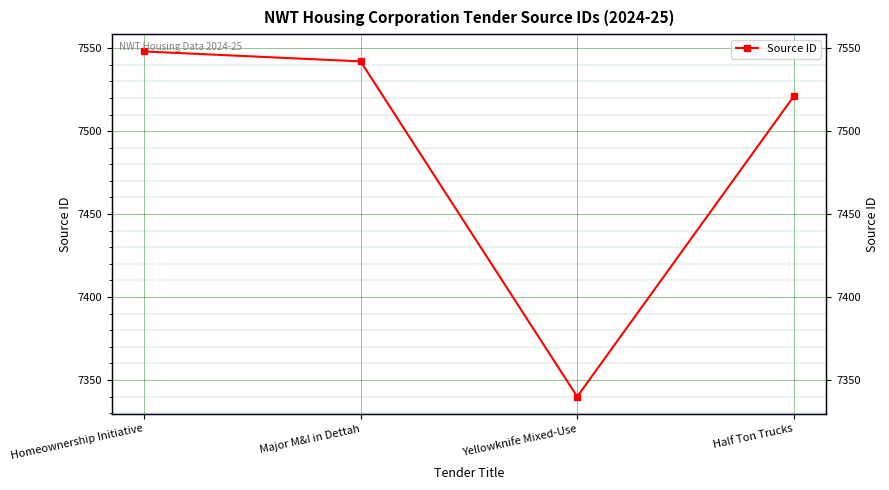

Is it true that the value at Yellowknife Mixed-Use is 2518?

False